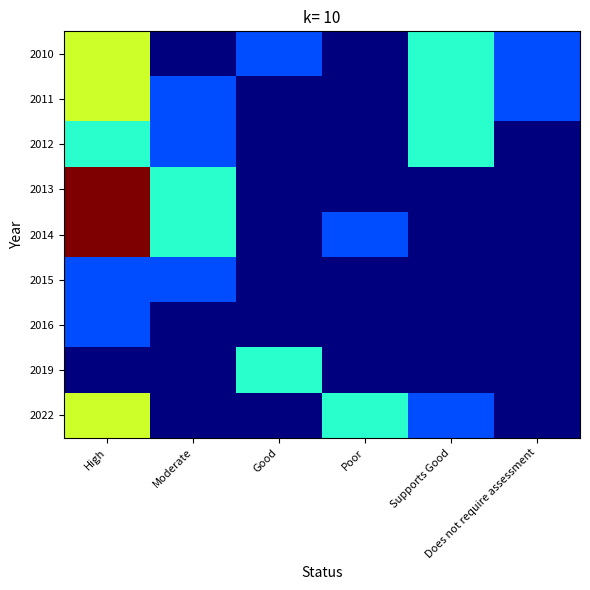

How many categories are shown in the chart?

6